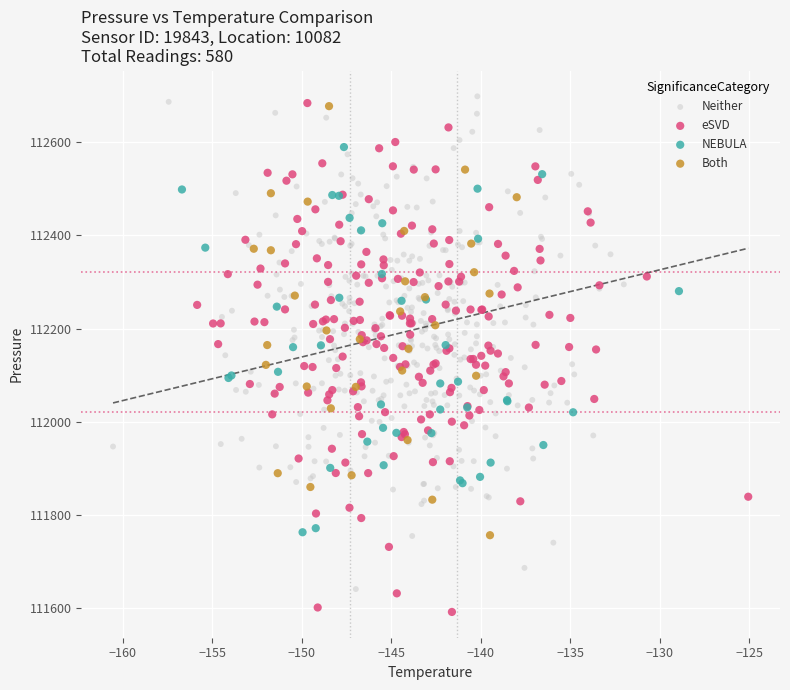

What are all the series names shown in the legend?

Neither, eSVD, NEBULA, Both